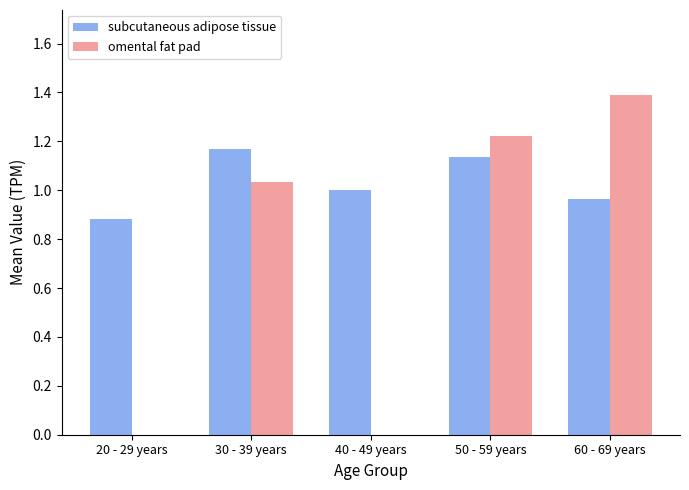

Which series changed the most between 30 - 39 years and 50 - 59 years?

omental fat pad